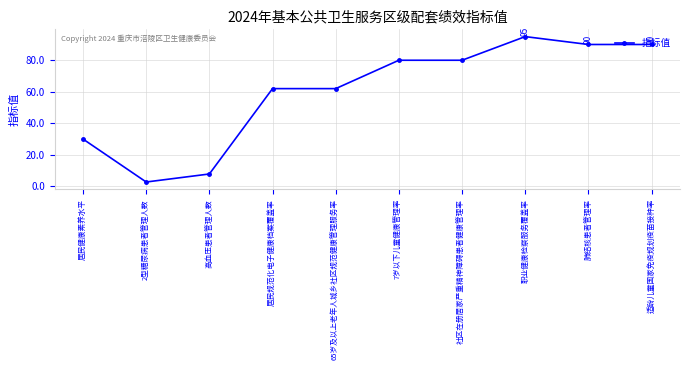

What is the sum of all values?

599.6